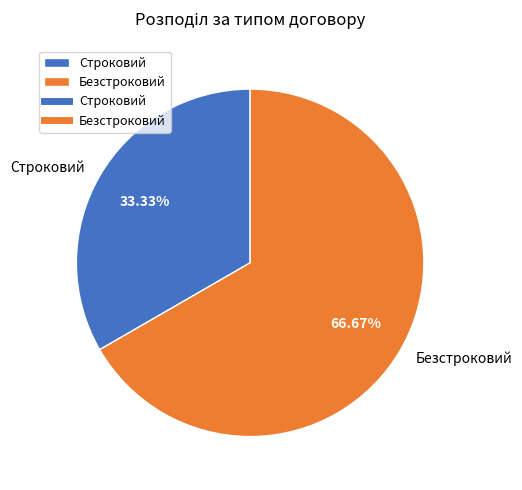

How many segments does this pie chart have?

2